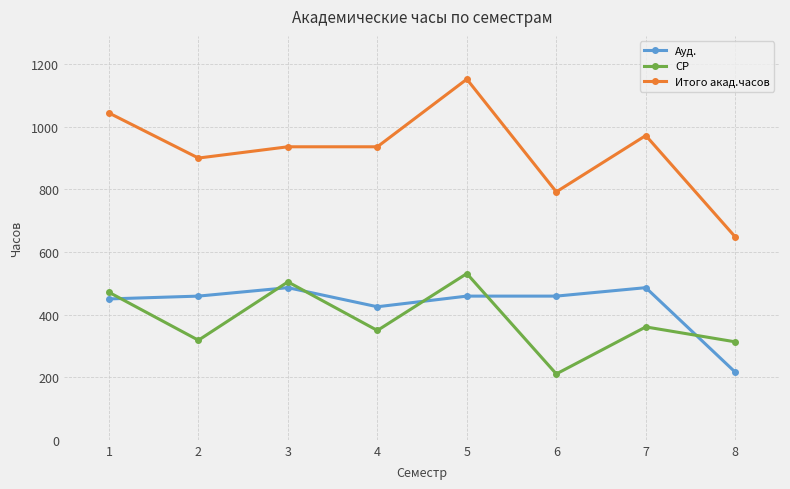

How many data points in СР are above 360?

4